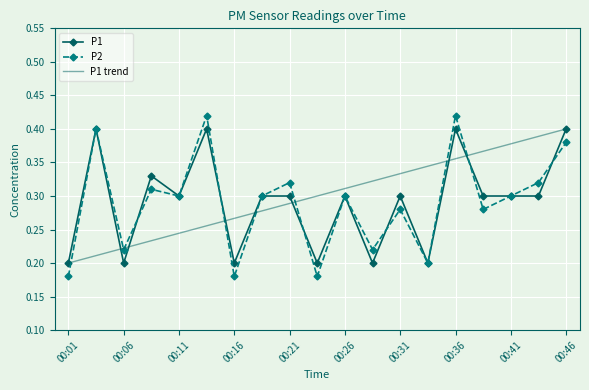

Which series has the largest range (max minus min)?

P2